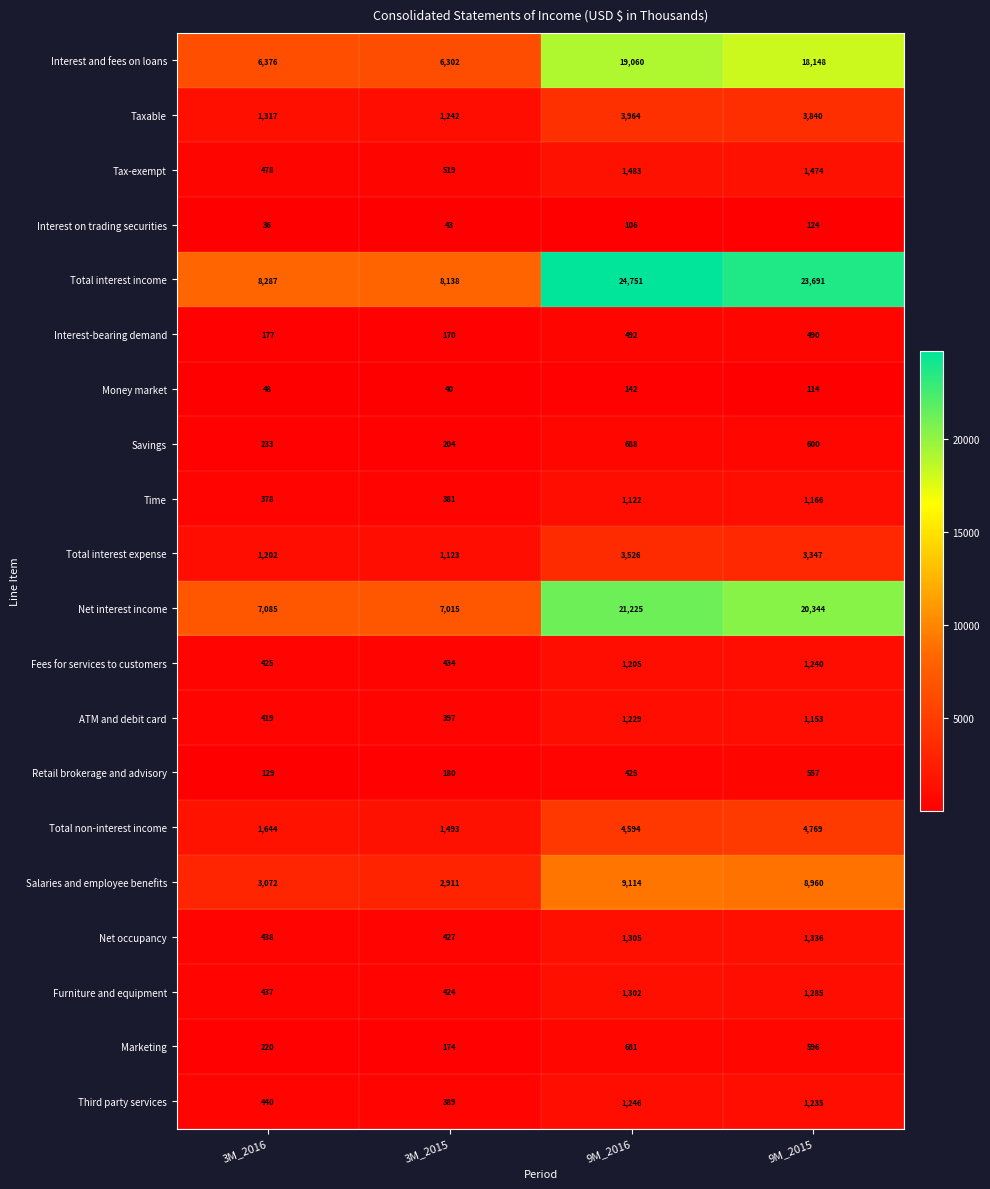

Which category has the lowest value across all series?

3M_2016